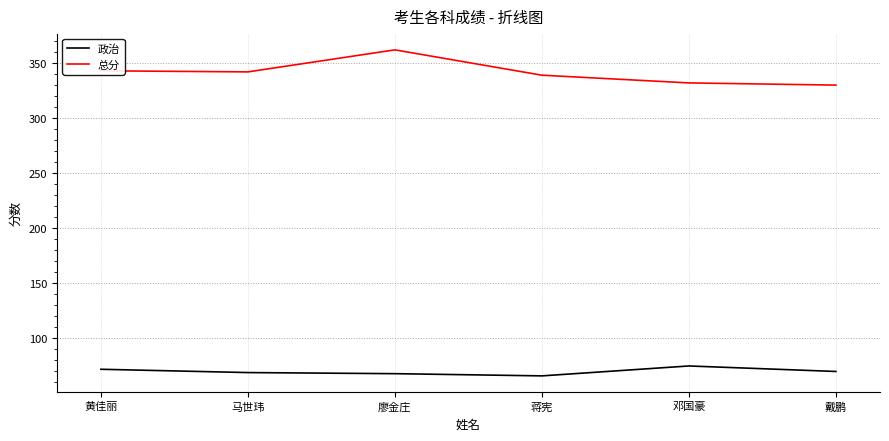

True or false: 总分 has a value of 589 at 廖金庄.

False